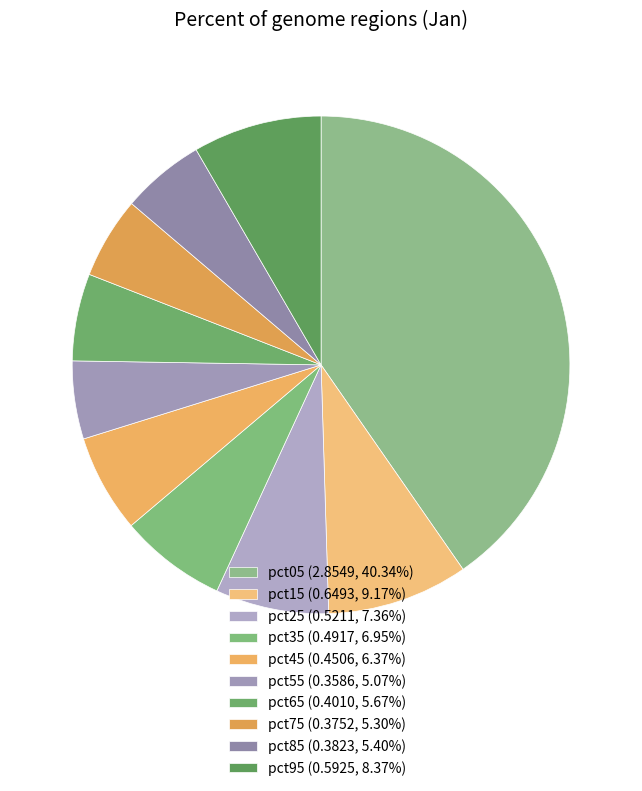

To the nearest percent, what portion does pct65 represent?

6%